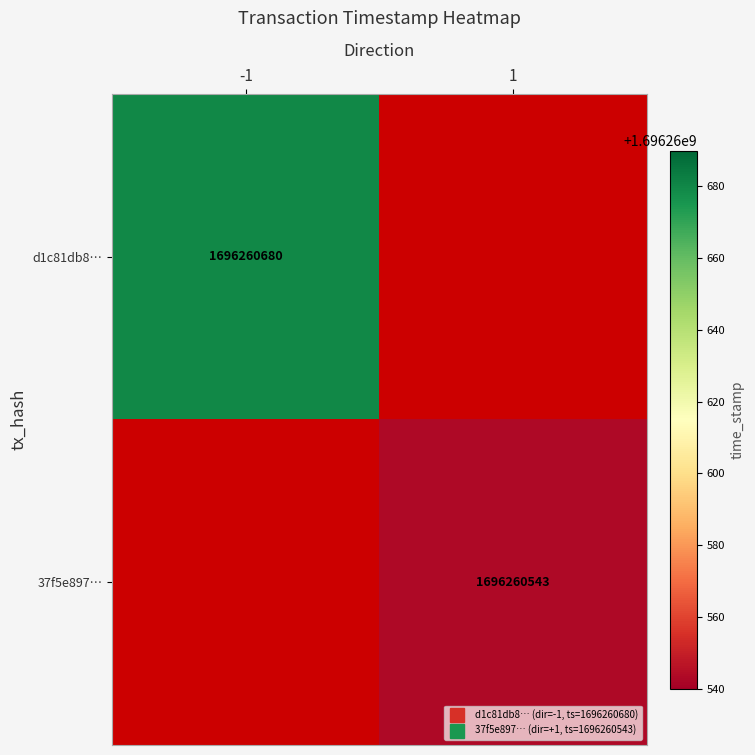

How many negative values does the d1c81db81211bb1856f0dc7f89ff67eed37c479 series have?

1